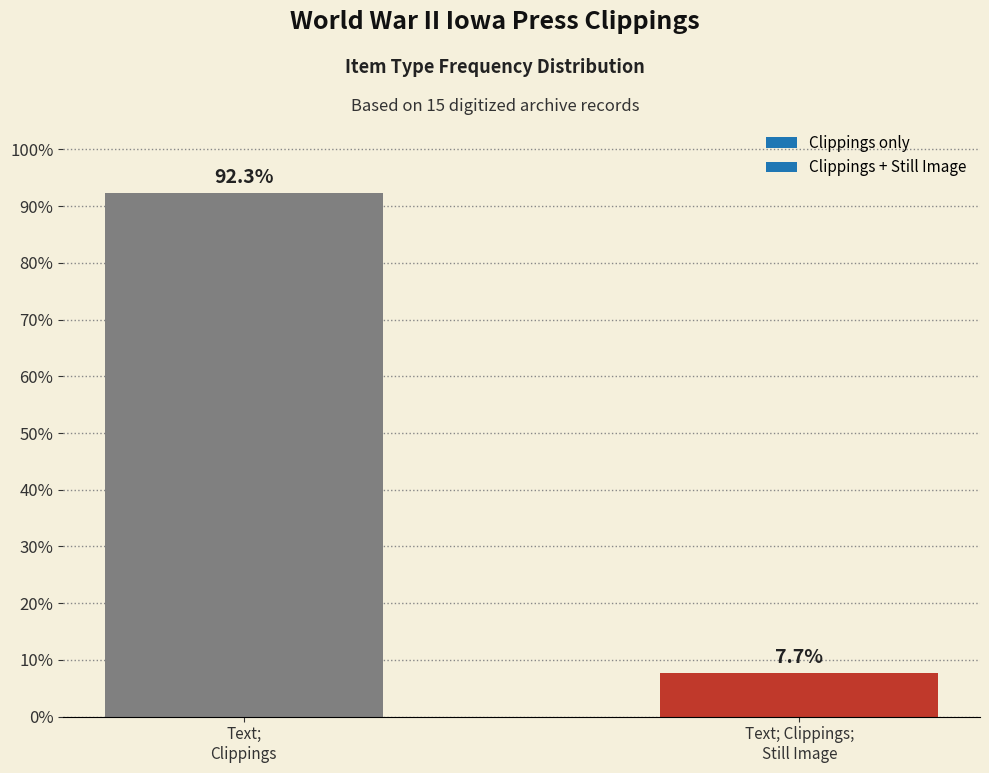

How many values are below 92?

1